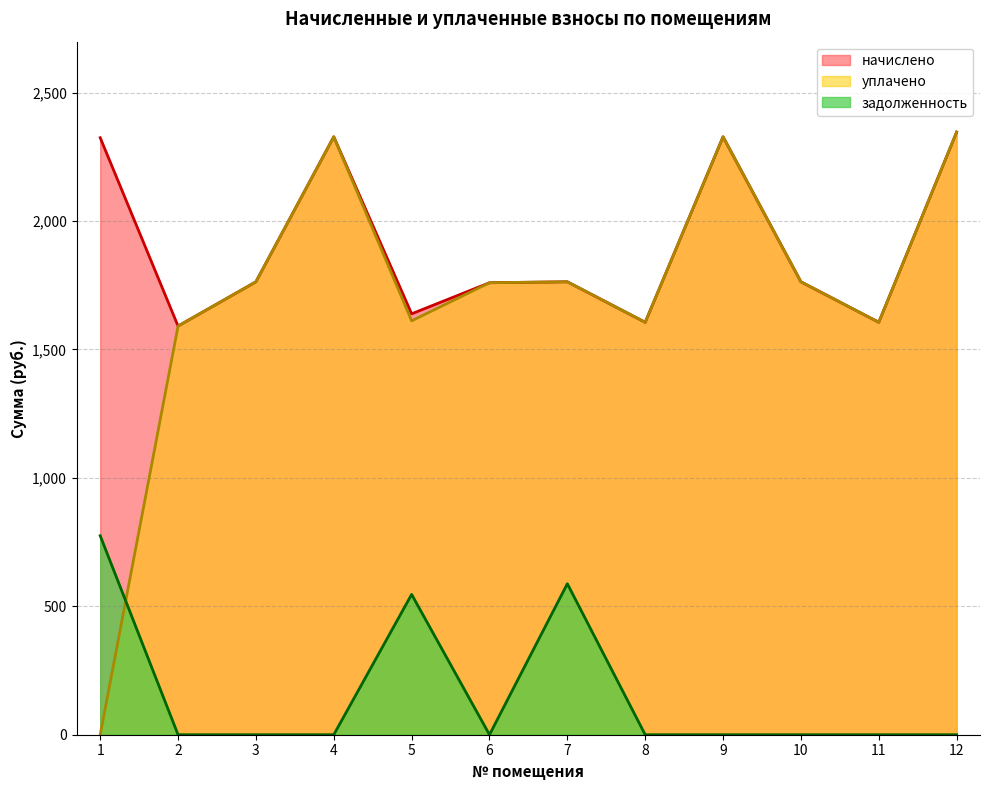

In начислено, how many points are lower than both neighbors (excluding endpoints)?

4